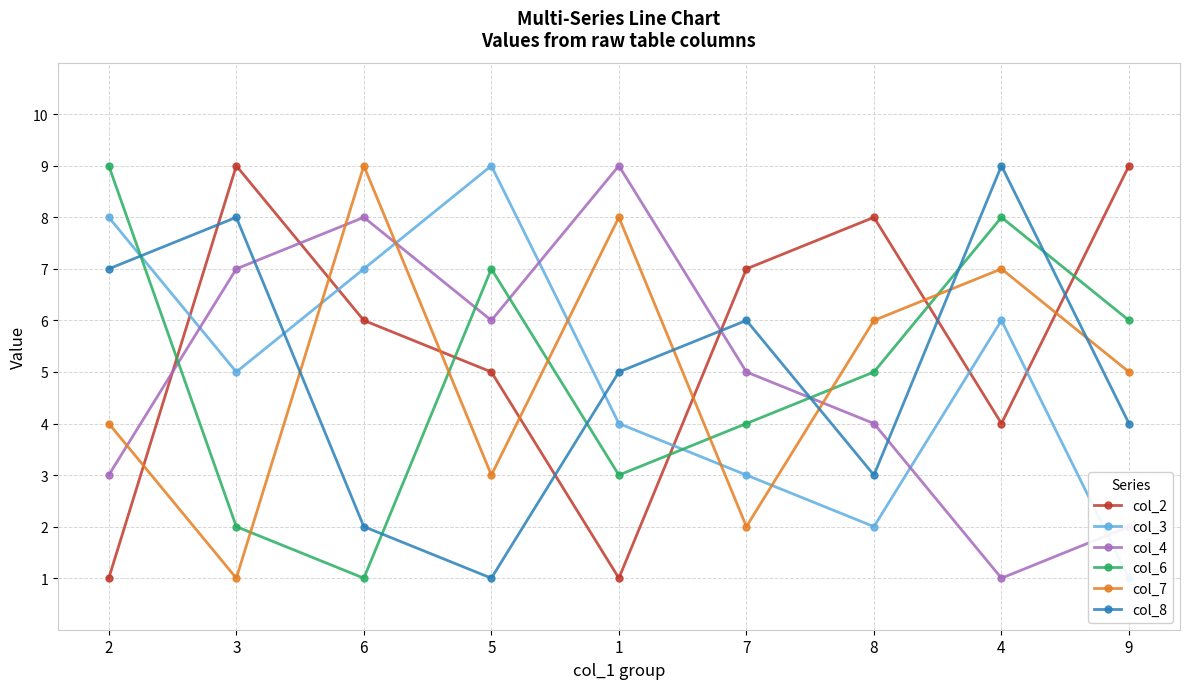

At which label does col_8 reach its minimum?

5